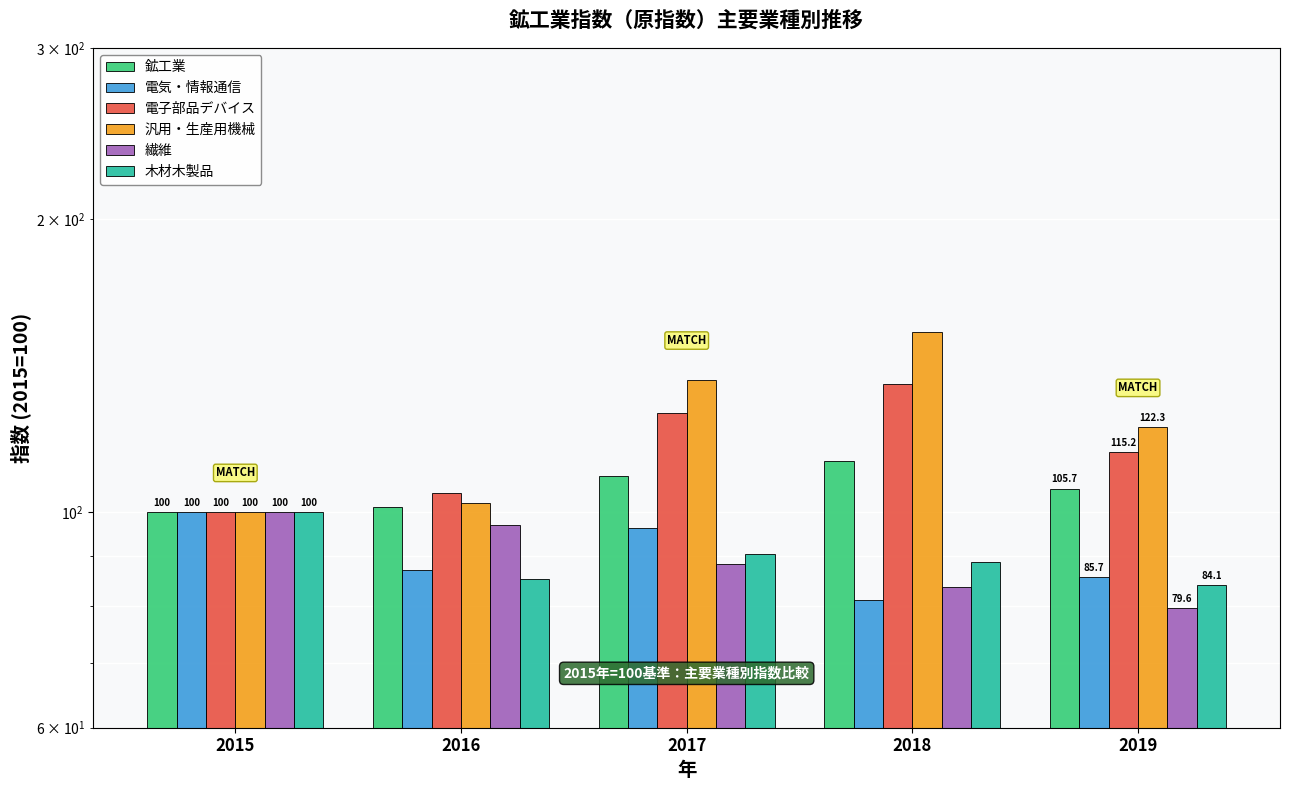

List the series in order of their peak value, lowest first.

電気・情報通信, 繊維, 木材木製品, 鉱工業, 電子部品デバイス, 汎用・生産用機械